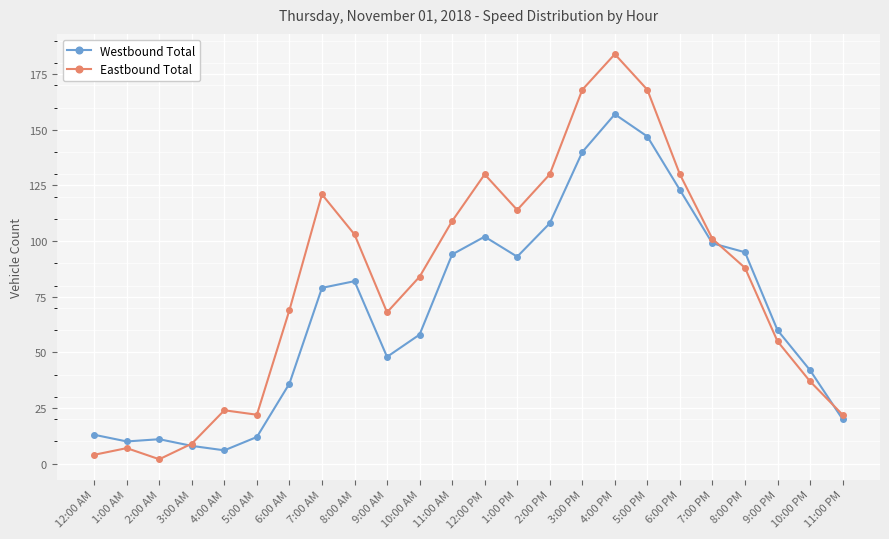

At which category does Eastbound Total reach its first local valley?

2:00 AM